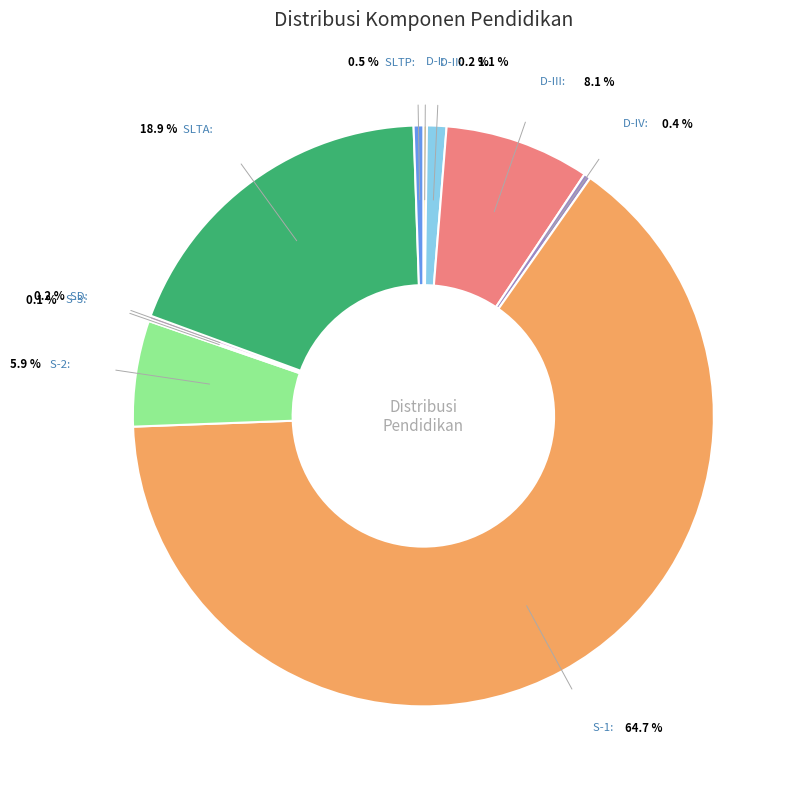

How many segments does this pie chart have?

10